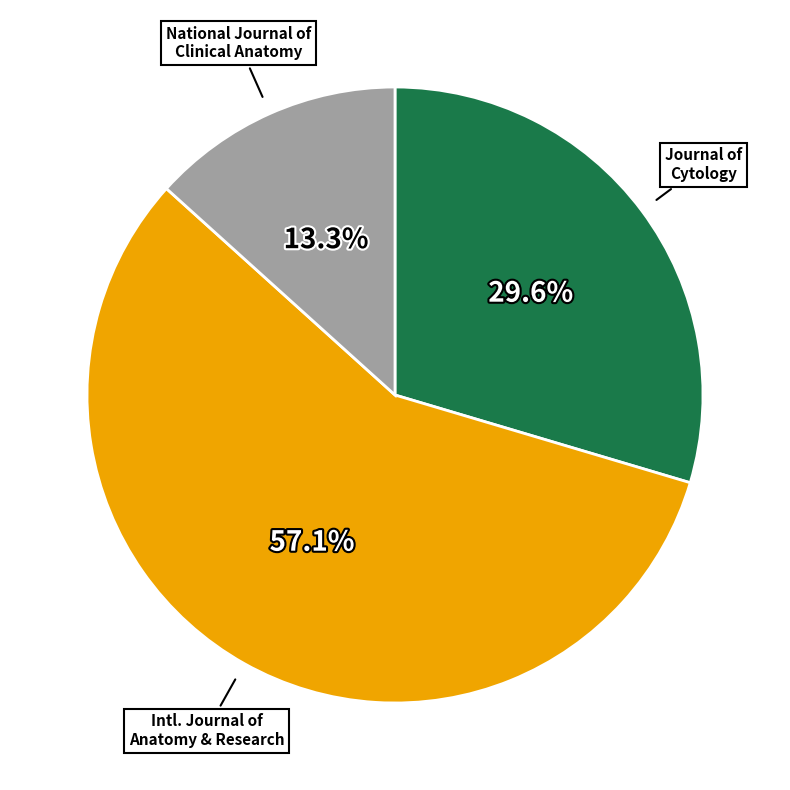

Does any single category account for the majority?

Yes